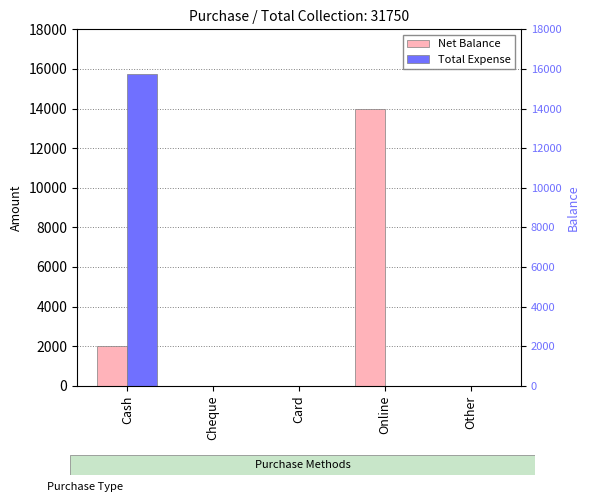

At how many categories does at least one series exceed 15059?

1